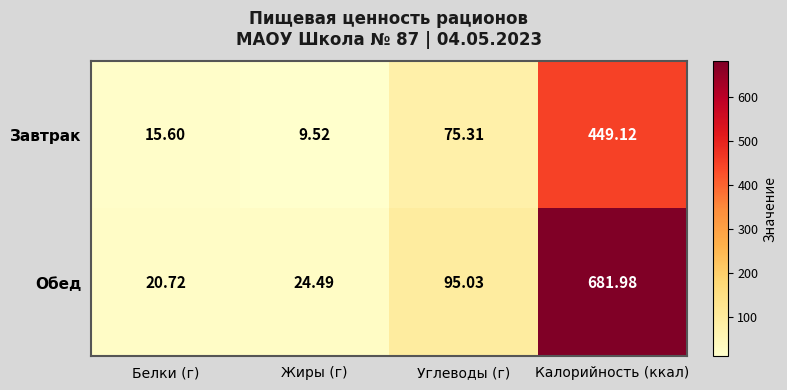

Which series changed the most between Жиры (г) and Калорийность (ккал)?

Обед